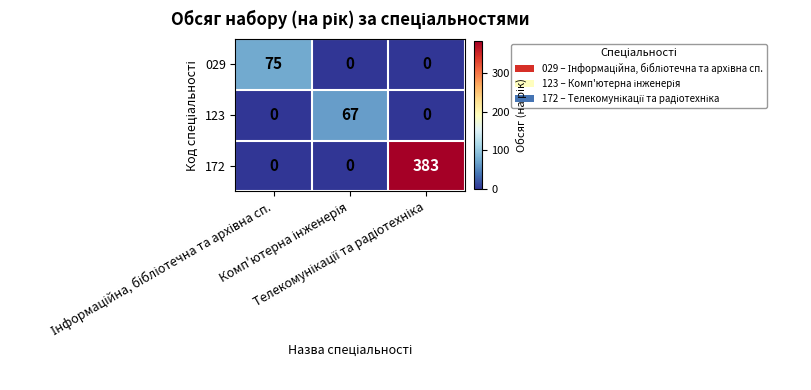

What is the maximum value shown in the chart?

383